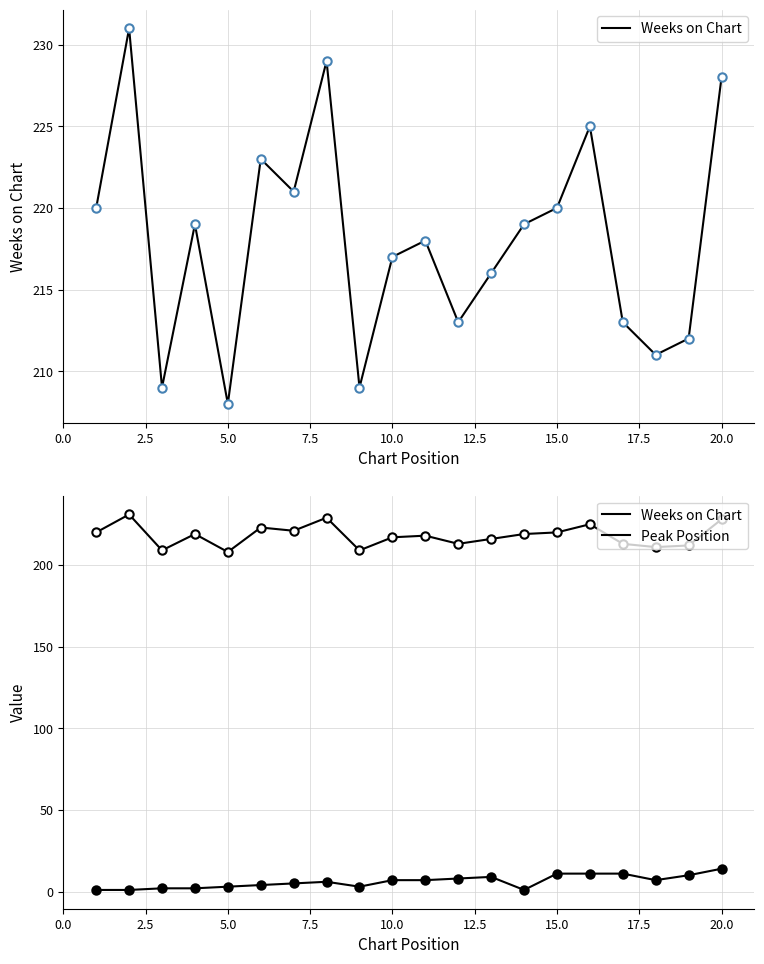

True or false: Peak Position has a value of 1 at 2.5.

True